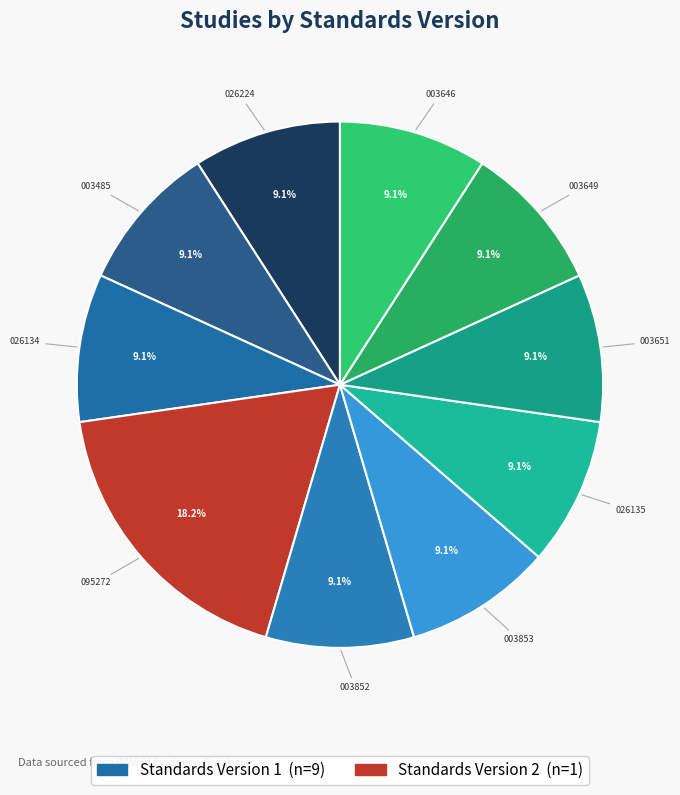

Which slice is the smallest?

WWHV026224